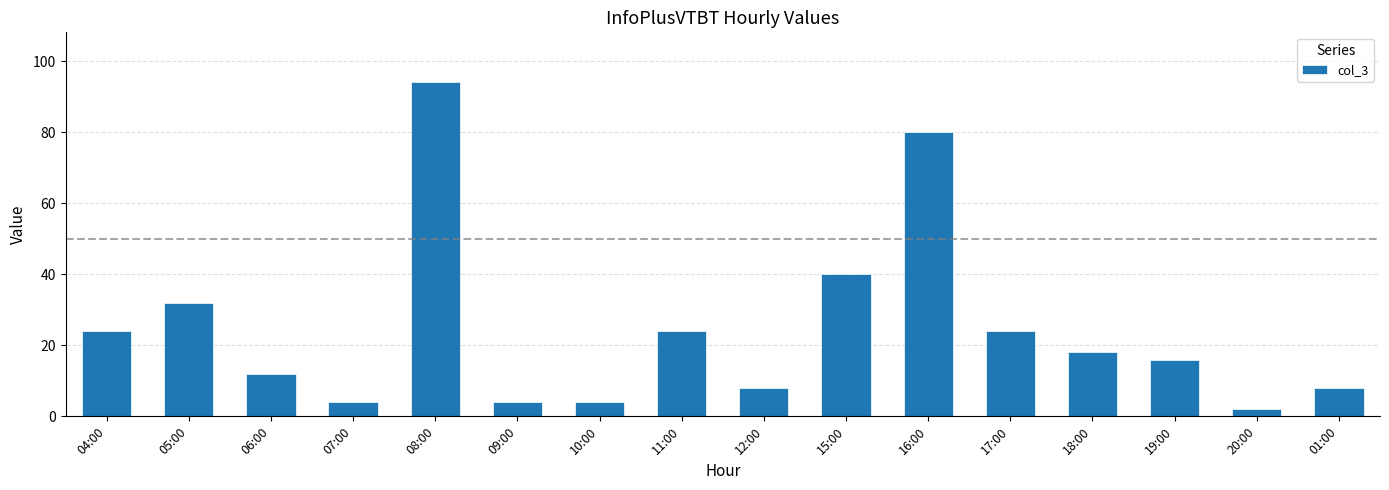

What is the label of the 13th bar from the right?

07:00